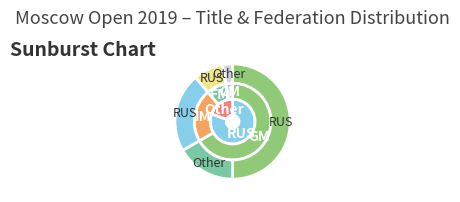

Approximately how many times larger is the value at IM compared to FM?

2.7